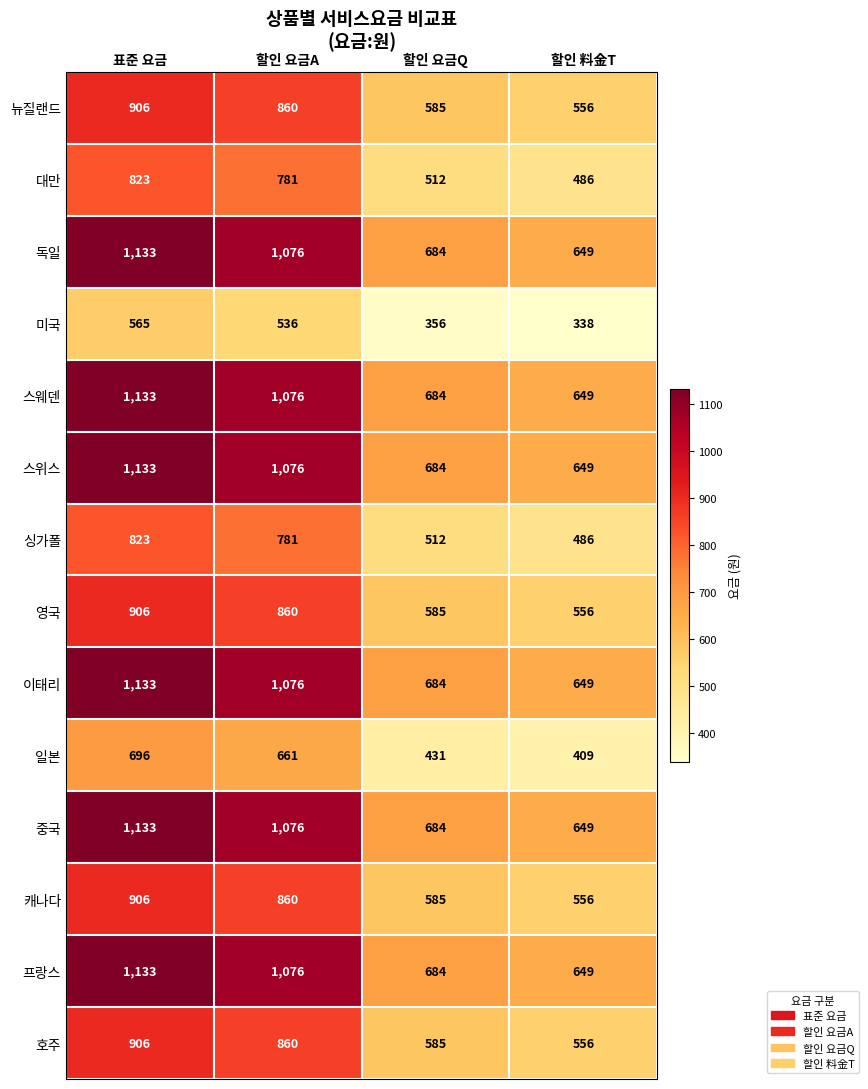

The 대만 series shows 872 at 할인 요금Q. True or false?

False